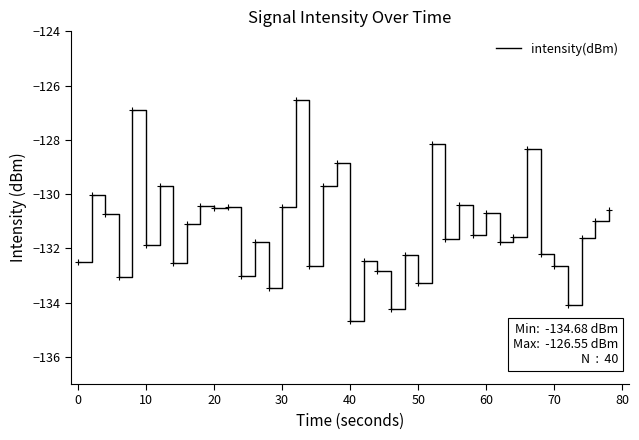

What is the minimum value shown in the chart?

-134.7